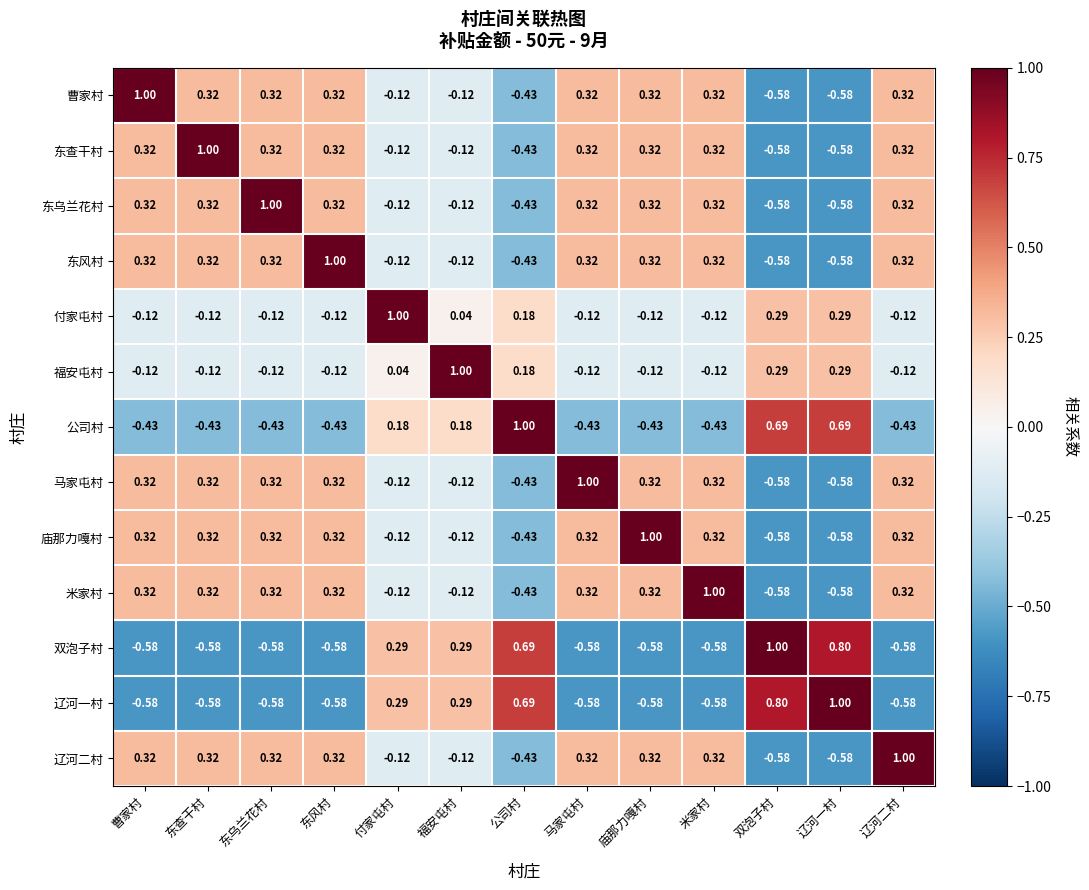

Is the value of 米家村 at 双泡子村 greater than the value of 东查干村 at 曹家村?

No